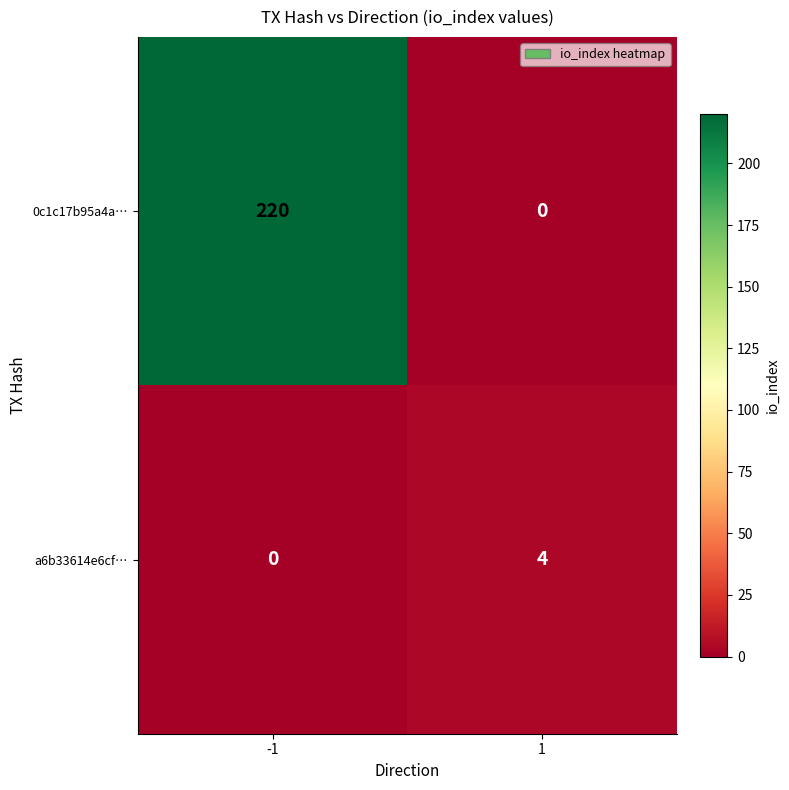

The 0c1c17b95a4a… series shows 125 at -1. True or false?

False